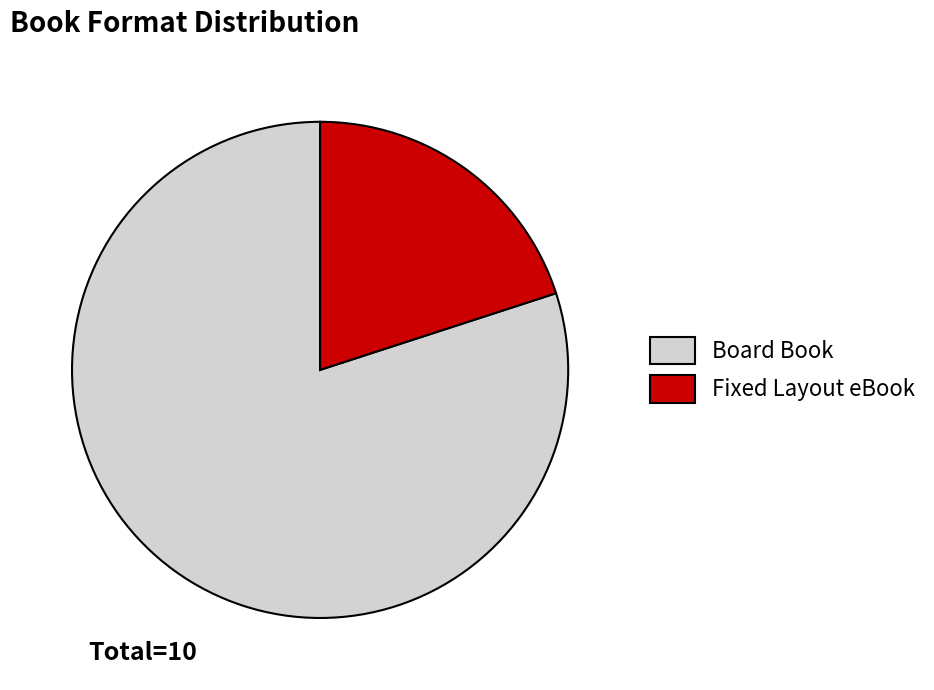

Is it true that Fixed Layout eBook is 32% of the pie?

False